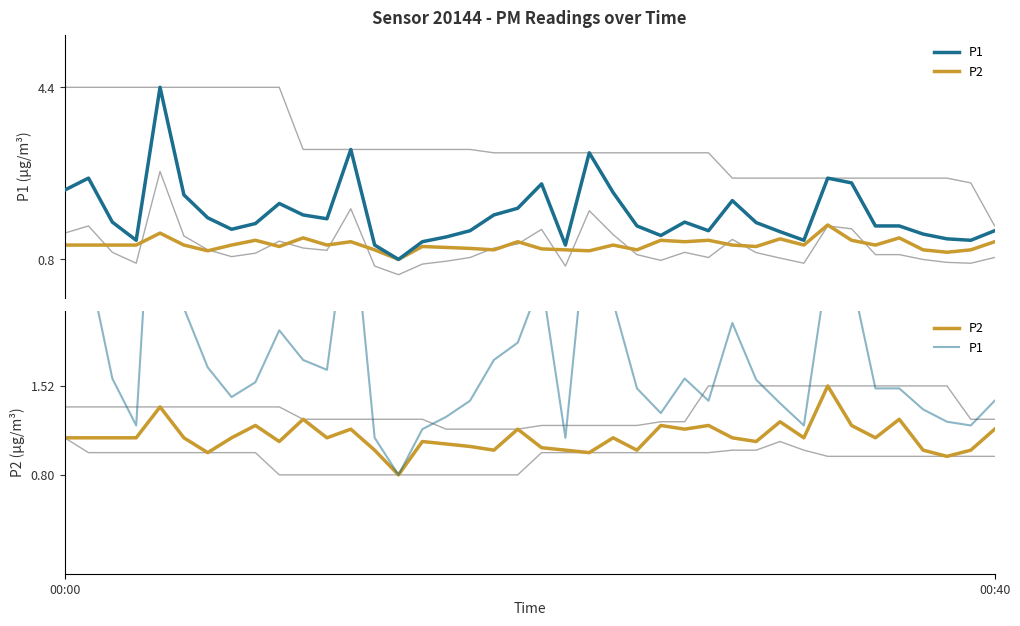

Is it true that P2 equals 0.5 at 25?

False